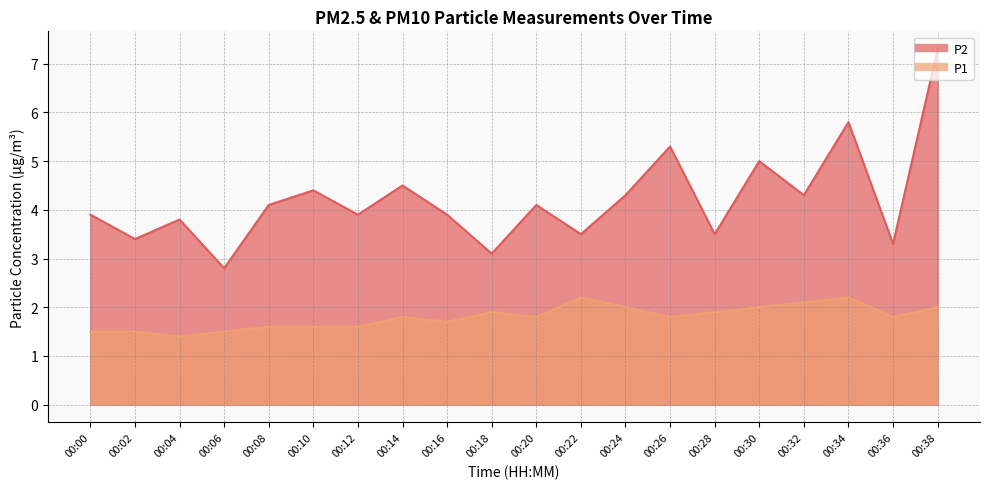

Reading left to right, transcribe all the data shown in this chart.

P1: 00:00=1.5	00:02=1.5	00:04=1.4	00:06=1.5	00:08=1.6	00:10=1.6	00:12=1.6	00:14=1.8	00:16=1.7	00:18=1.9	00:20=1.8	00:22=2.2	00:24=2.0	00:26=1.8	00:28=1.9	00:30=2.0	00:32=2.1	00:34=2.2	00:36=1.8	00:38=2.0
P2: 00:00=3.9	00:02=3.4	00:04=3.8	00:06=2.8	00:08=4.1	00:10=4.4	00:12=3.9	00:14=4.5	00:16=3.9	00:18=3.1	00:20=4.1	00:22=3.5	00:24=4.3	00:26=5.3	00:28=3.5	00:30=5.0	00:32=4.3	00:34=5.8	00:36=3.3	00:38=7.3